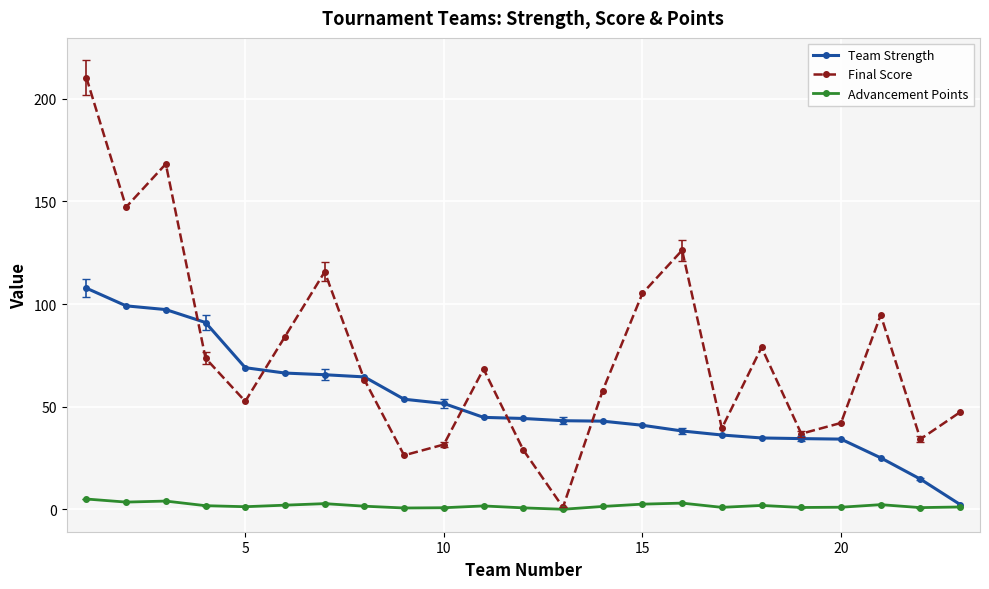

Does the chart have visible grid lines?

Yes